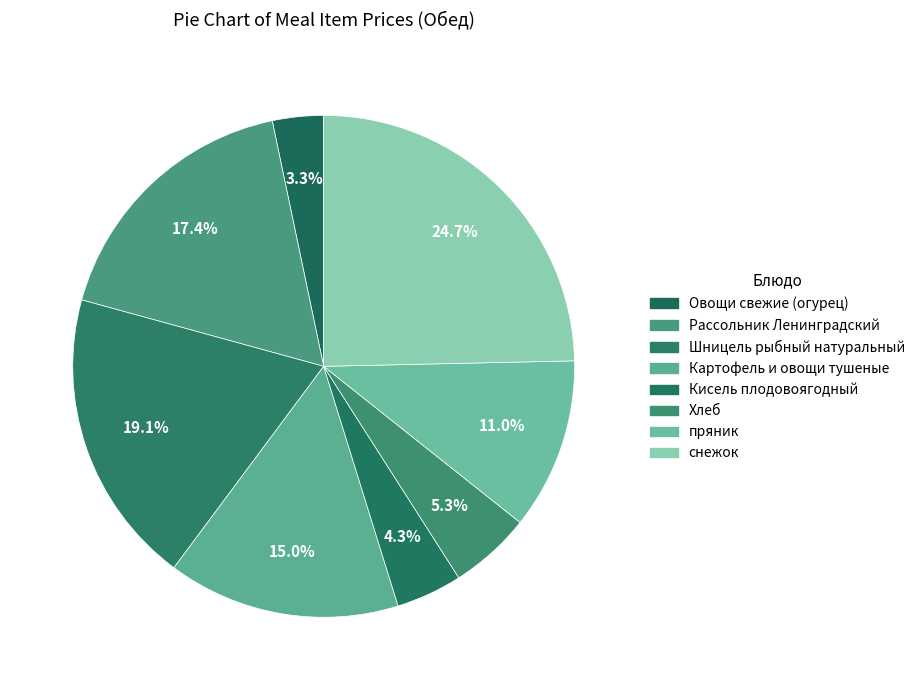

What is the total percentage of Рассольник Ленинградский and Картофель и овощи тушеные?

32.4%